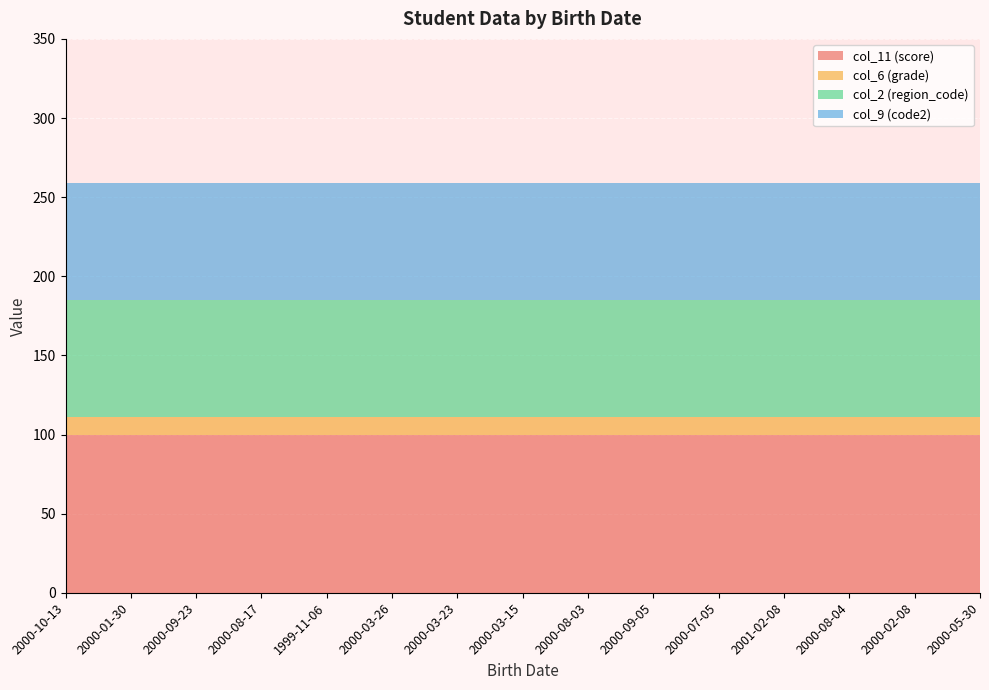

Reading right to left, transcribe all the data shown in this chart.

col_11 (score): 100	100	100	100	100	100	100	100	100	100	100	100	100	100	100
col_6 (grade): 11	11	11	11	11	11	11	11	11	11	11	11	11	11	11
col_2 (region_code): 74	74	74	74	74	74	74	74	74	74	74	74	74	74	74
col_9 (code2): 74	74	74	74	74	74	74	74	74	74	74	74	74	74	74